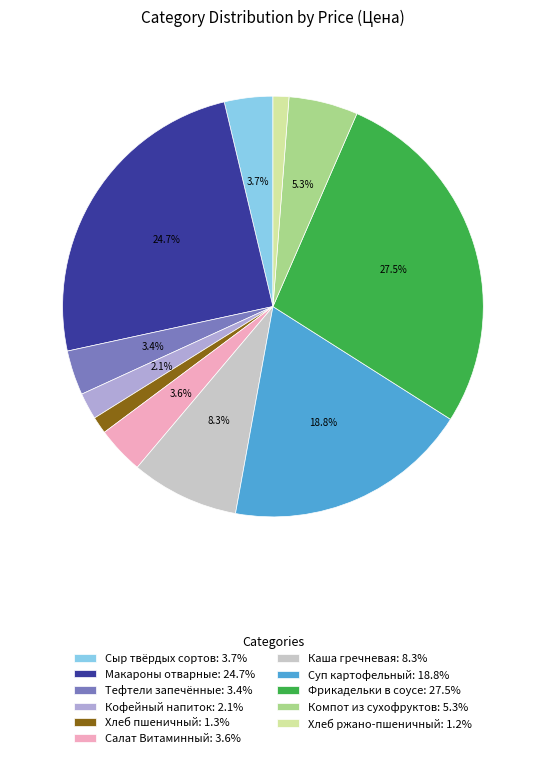

To the nearest percent, what percentage of the pie is Салат Витаминный?

4%